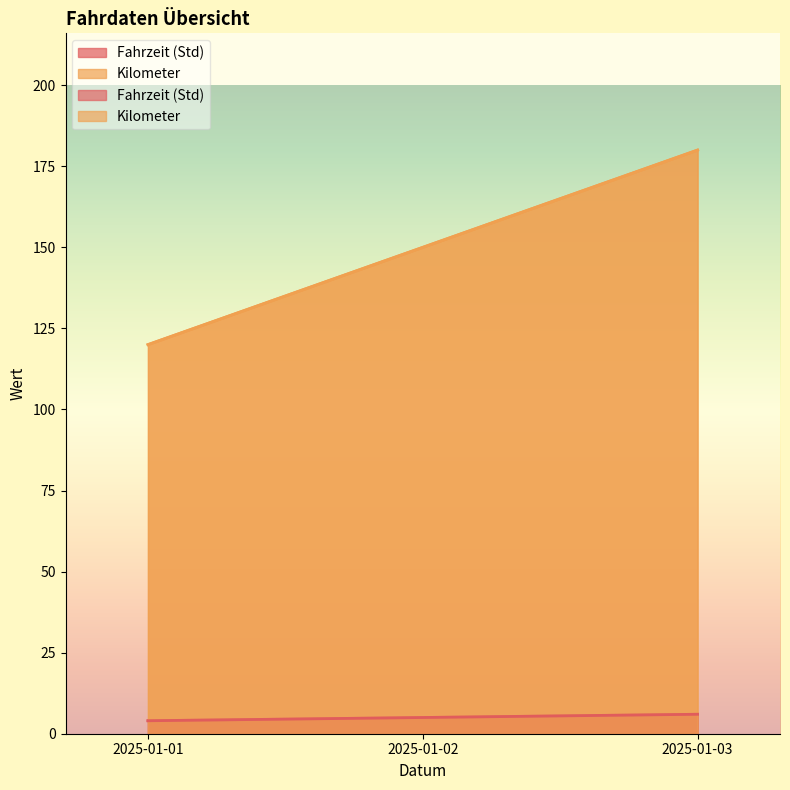

What is the difference between the Fahrzeit (Std) values at 2025-01-03 and 2025-01-02?

1